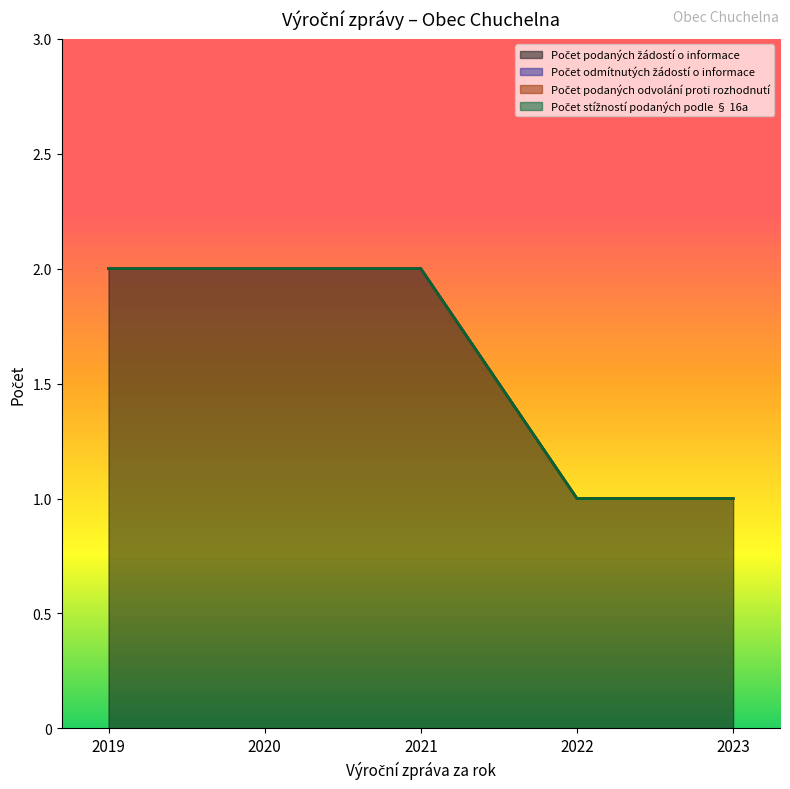

True or false: Počet odmítnutých žádostí o informace and Počet stížností podaných podle § 16a cross at least once.

False